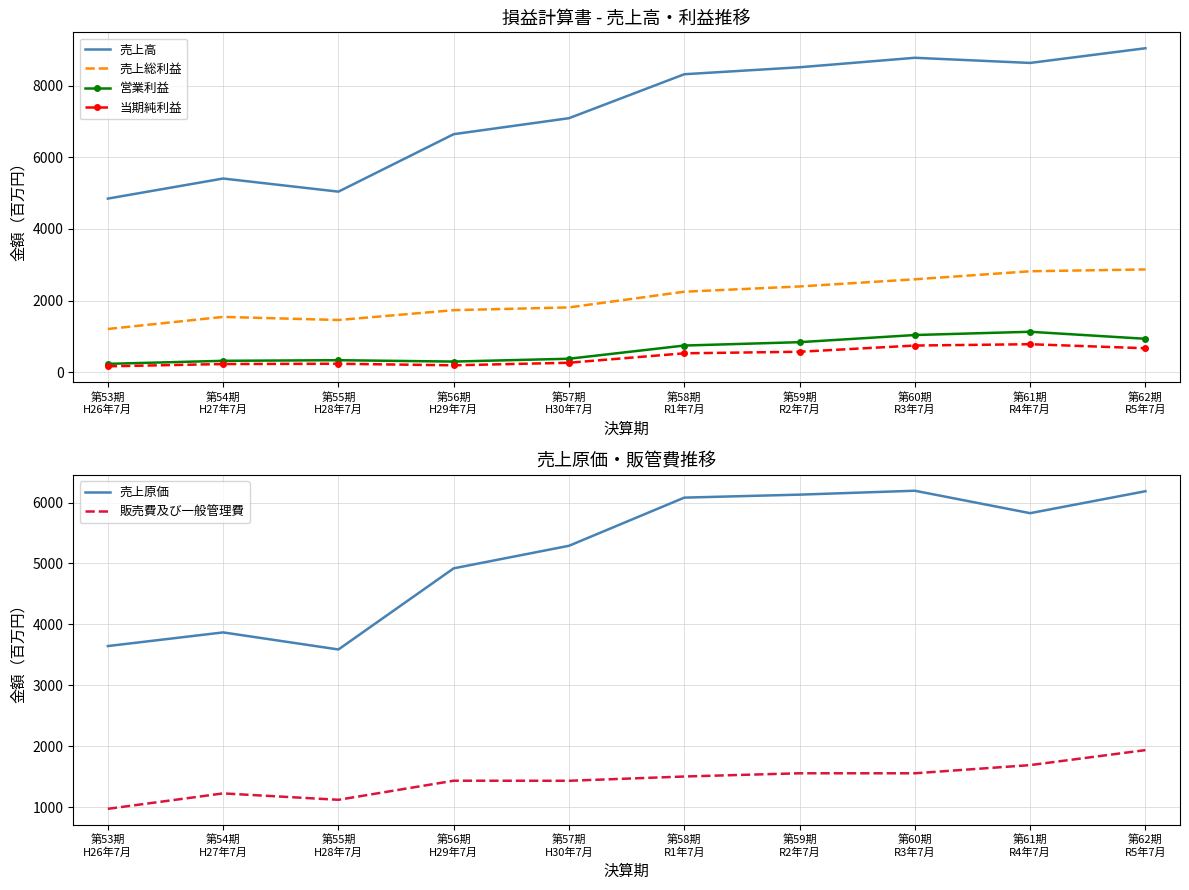

At which label does 営業利益 first exceed 741?

第59期
R2年7月